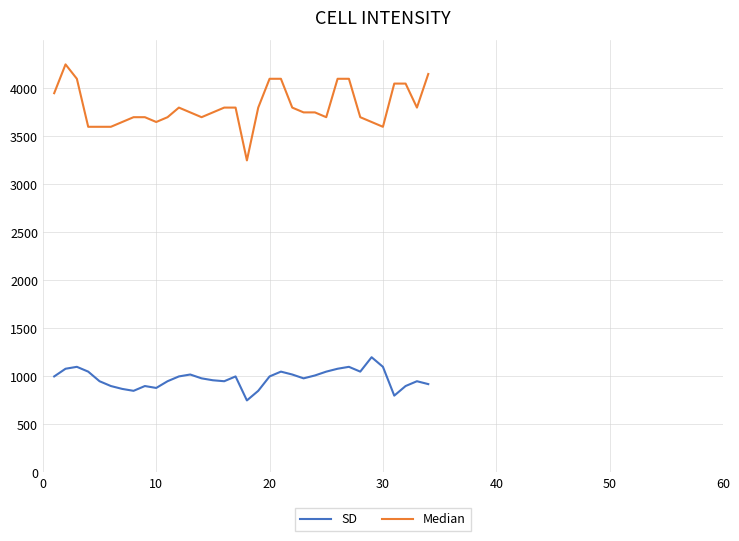

What is the minimum value shown in the chart?

750